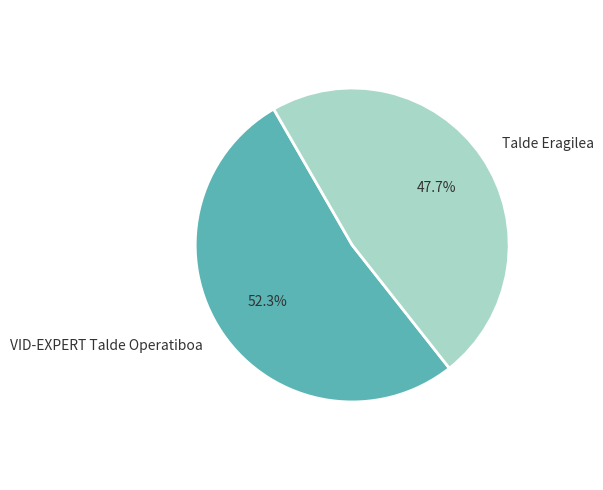

True or false: VID-EXPERT Talde Operatiboa accounts for 61% of the total.

False